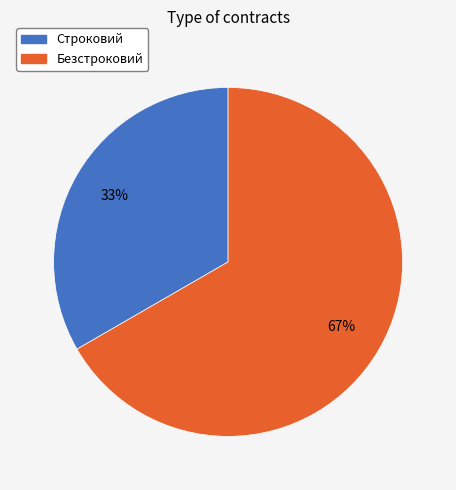

Does any single category account for the majority?

Yes